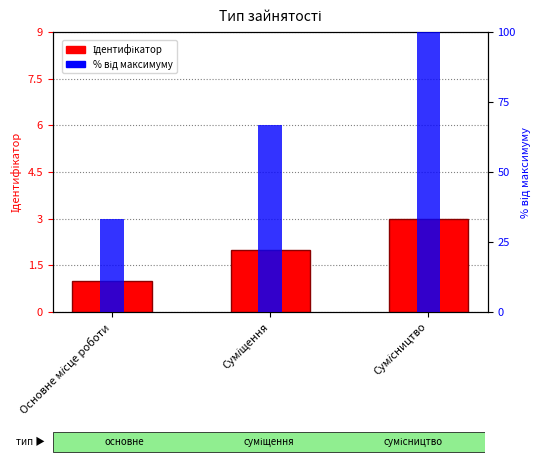

Count the number of categories in the chart.

3